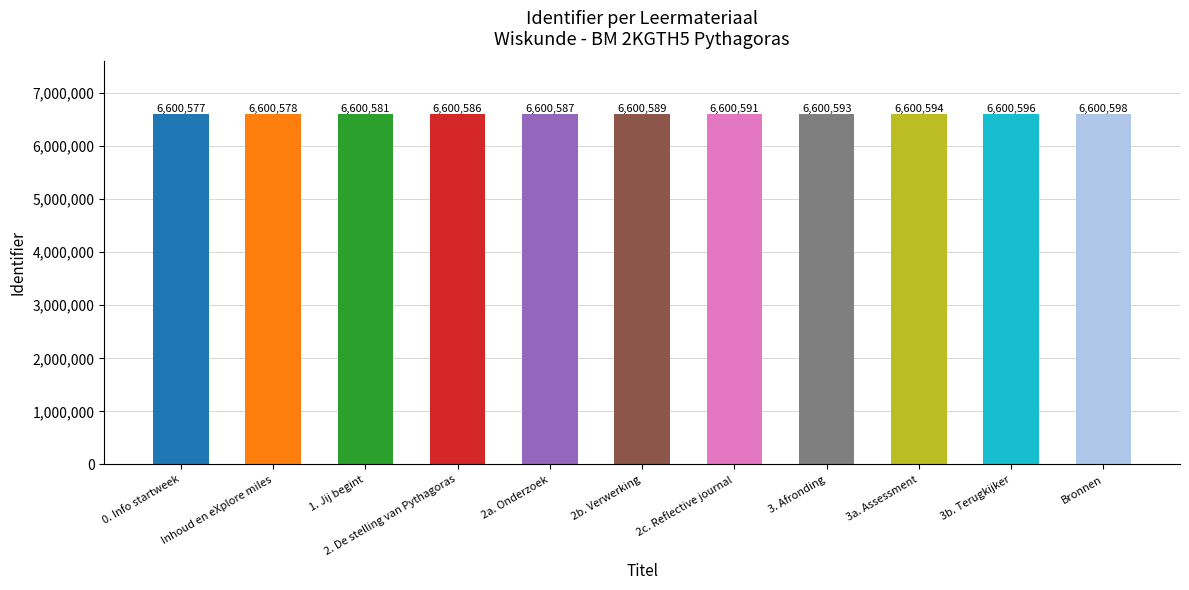

Which category has the highest value across all series?

Bronnen